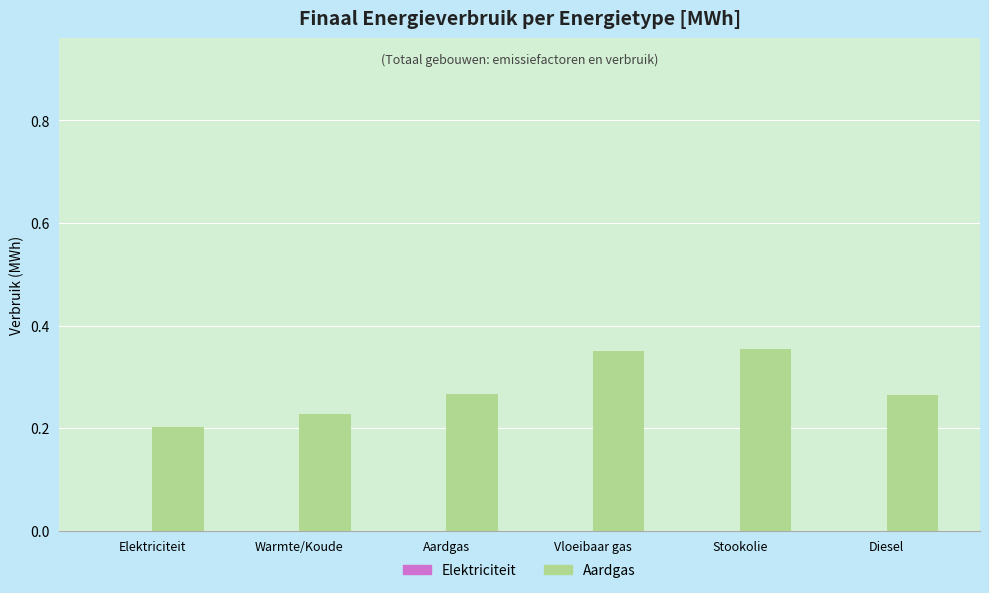

How many values are between 0 and 1?

6